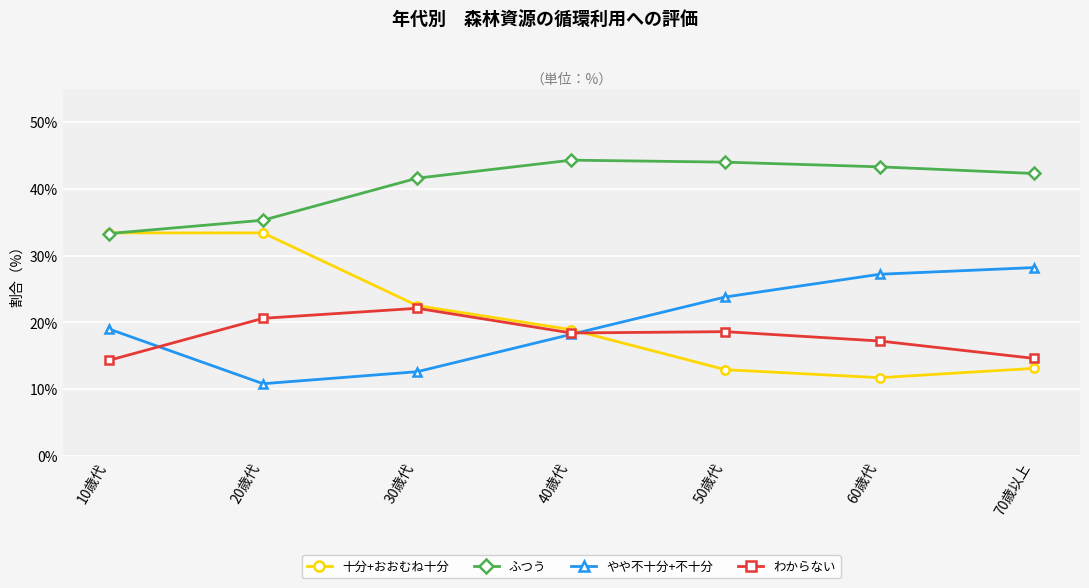

What is the label of the 4th point from the right?

40歳代